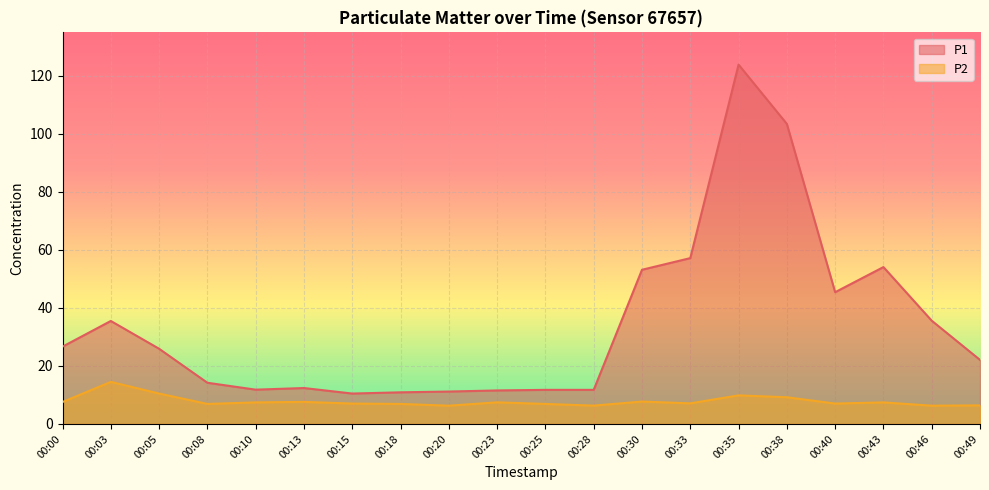

Is the value of P1 at 00:46 greater than the value of P2 at 00:30?

Yes